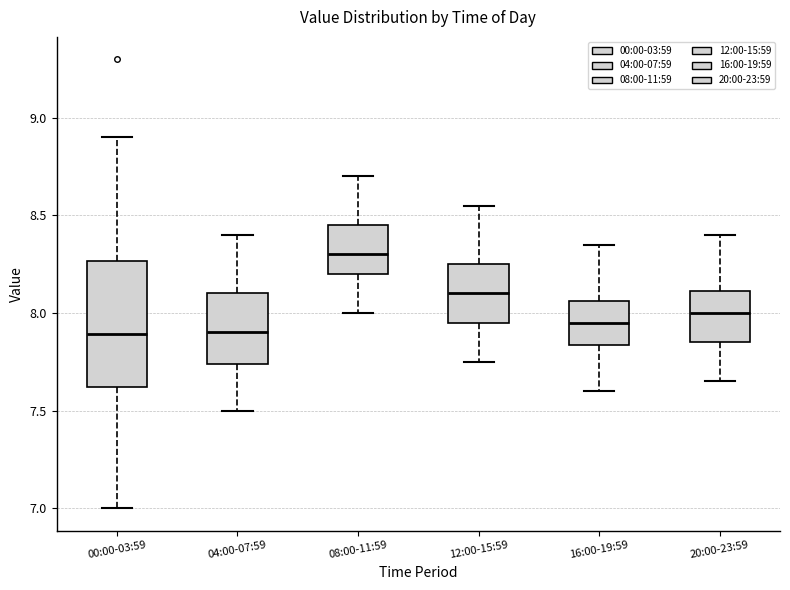

Where does the median line of the box for 16:00-19:59 sit on the y-axis? The values are not printed on the chart, so give them approximately, as read against the axis.

7.95